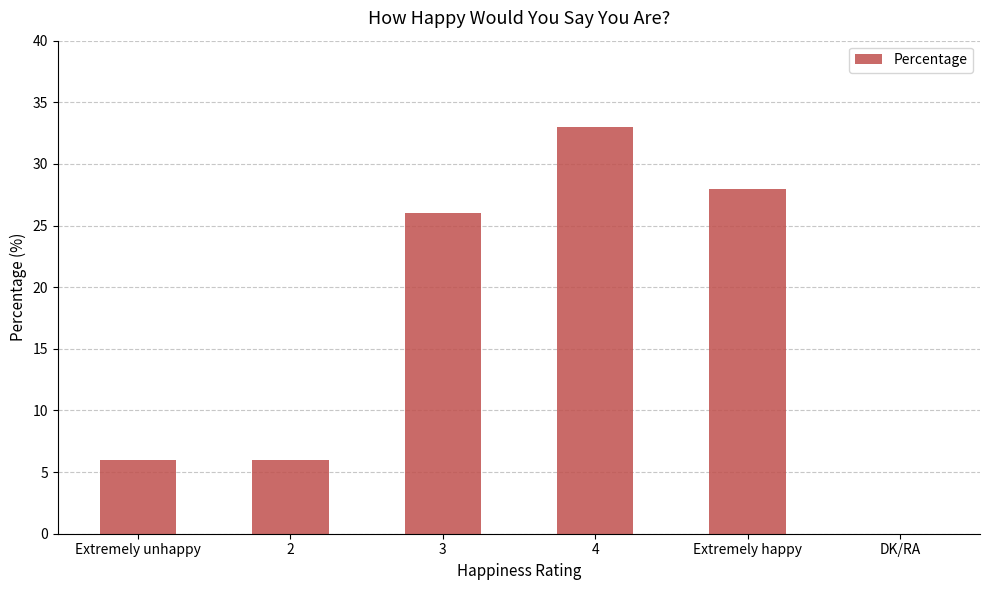

What is the maximum value shown in the chart?

33